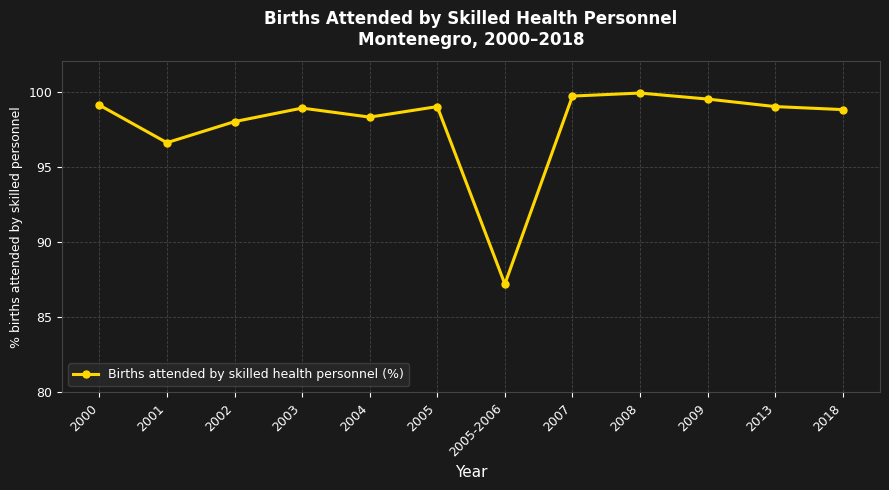

Reading left to right, extract all data points from this chart.

99.1	96.6	98.0	98.9	98.3	99.0	87.2	99.7	99.9	99.5	99.0	98.8